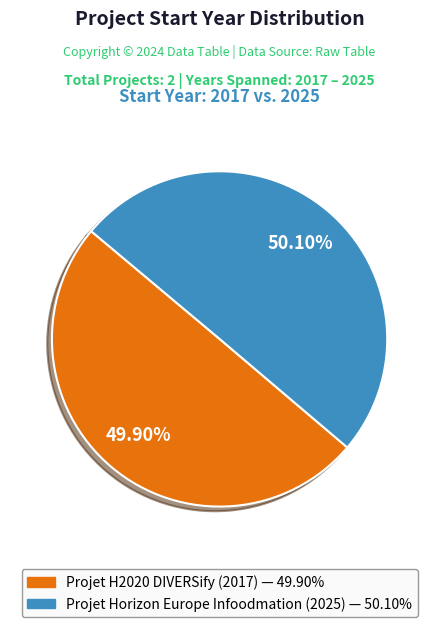

How many segments does this pie chart have?

2